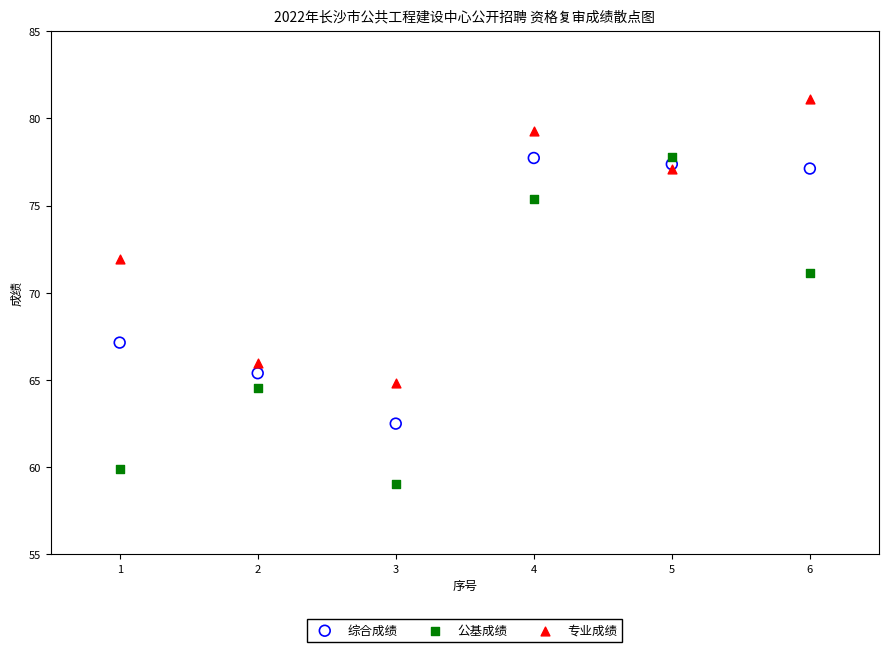

What is the X range (max minus min) for the scatter plot?

5.0